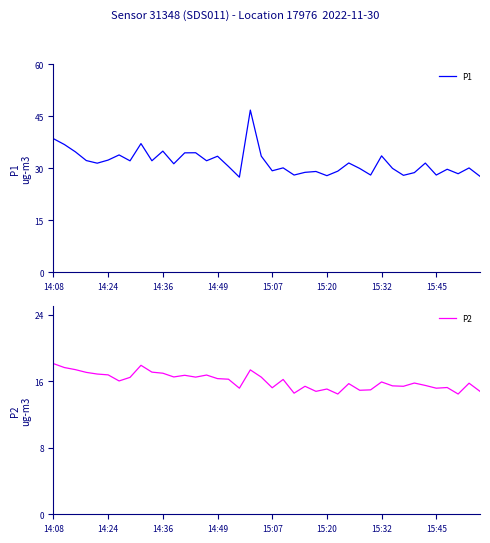

How many data points in P2 are less than 16?

20